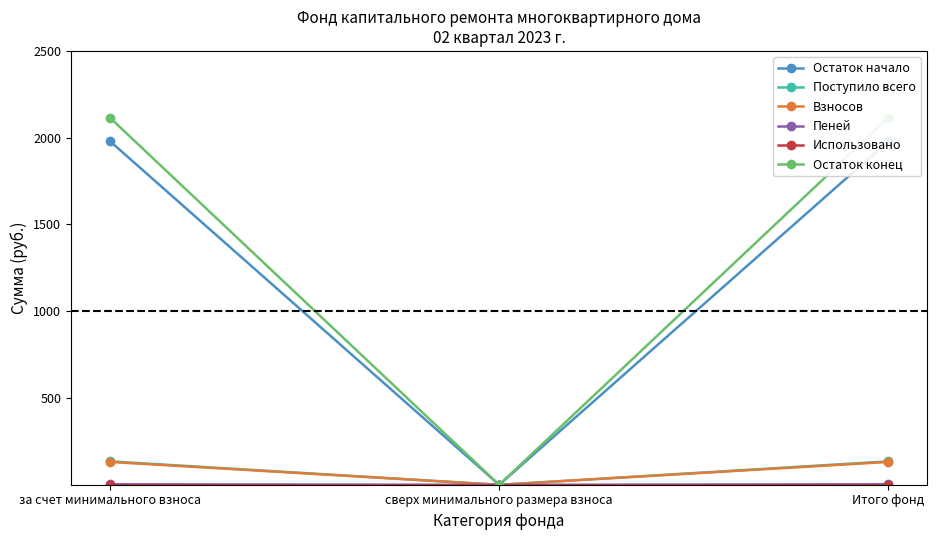

Does the chart display data point markers on the line(s)?

Yes